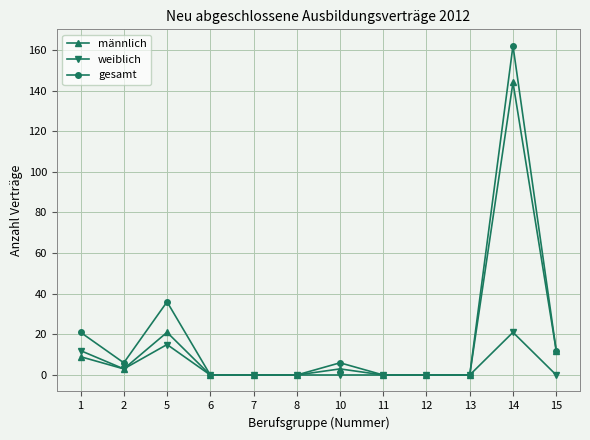

Reading right to left, list all the values displayed in this chart.

männlich: 15=12	14=144	13=0	12=0	11=0	10=3	8=0	7=0	6=0	5=21	2=3	1=9
weiblich: 15=0	14=21	13=0	12=0	11=0	10=0	8=0	7=0	6=0	5=15	2=3	1=12
gesamt: 15=12	14=162	13=0	12=0	11=0	10=6	8=0	7=0	6=0	5=36	2=6	1=21